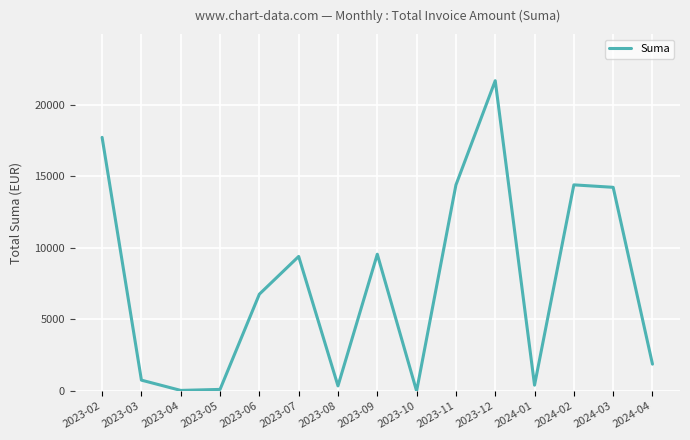

At which label is the value closest to 10833?

2023-09